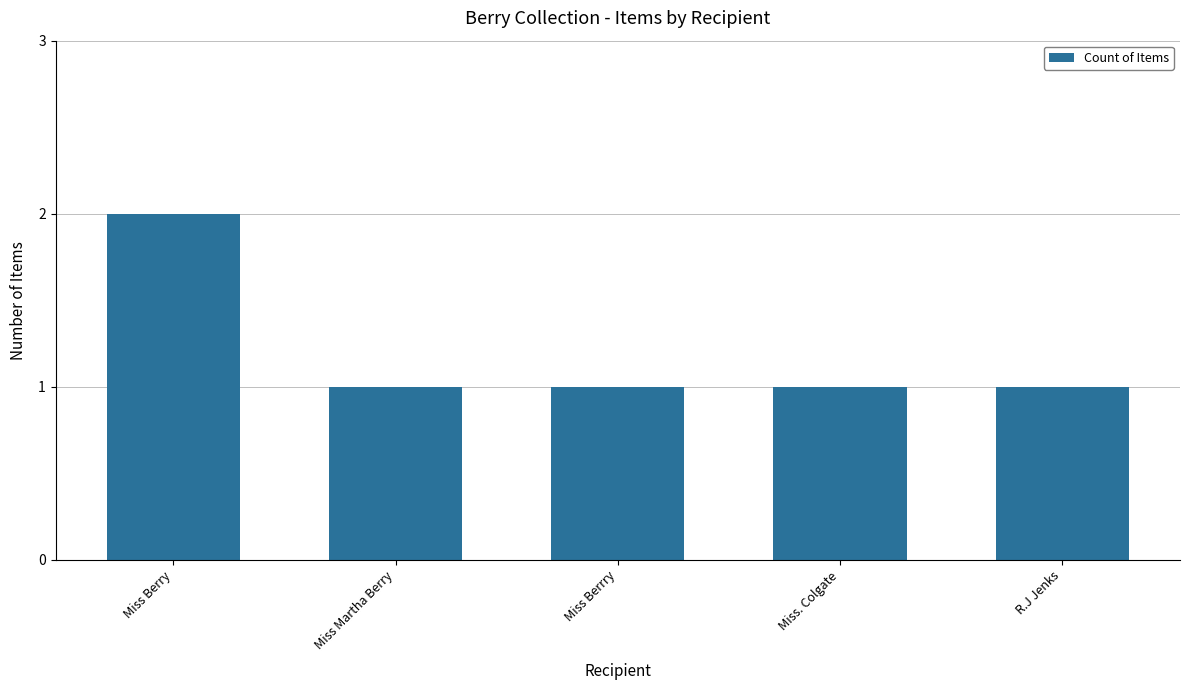

What is the label of the 5th bar from the right?

Miss Berry